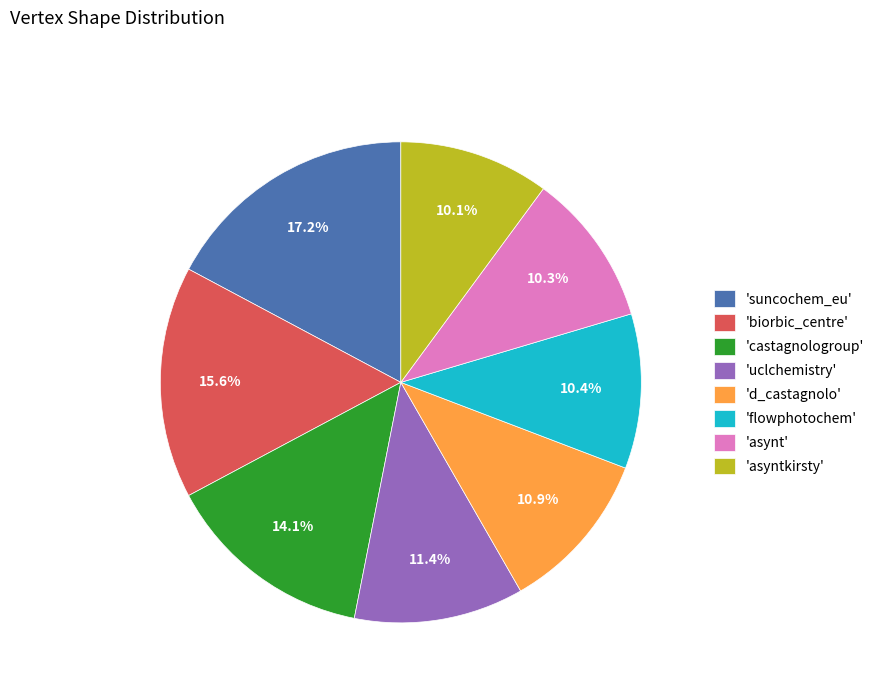

Is there any slice that represents more than half of the pie?

No